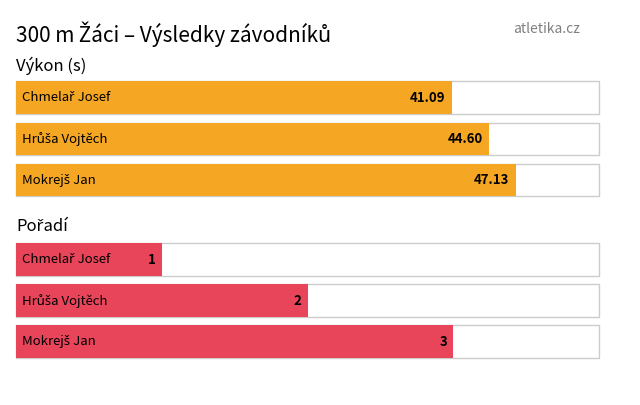

What is the value of the Pořadí bar at the 3rd from the left?

3.0